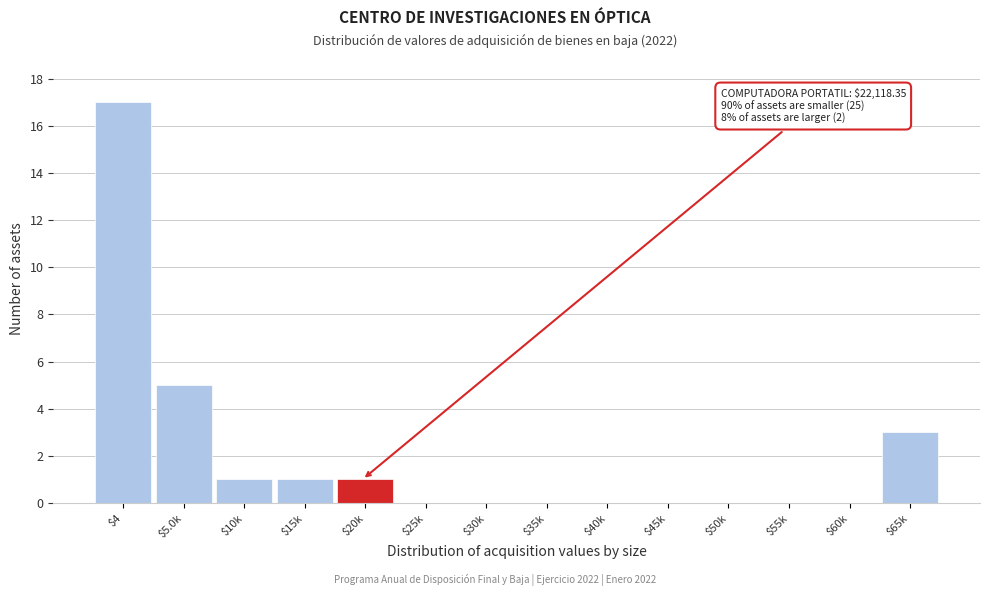

Is it true that the value at $5.0k is 5?

True